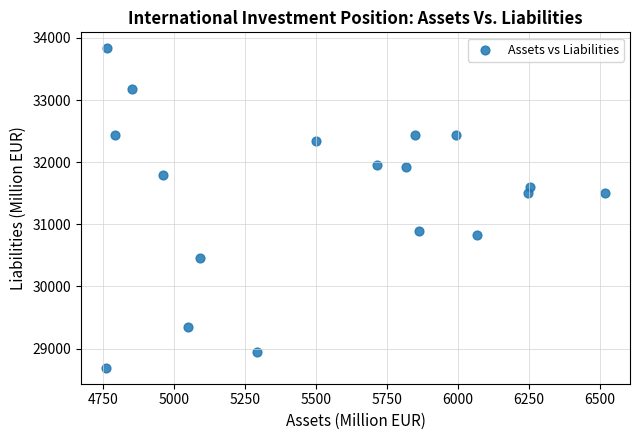

What is the range of X values (max minus min)?

1758.1